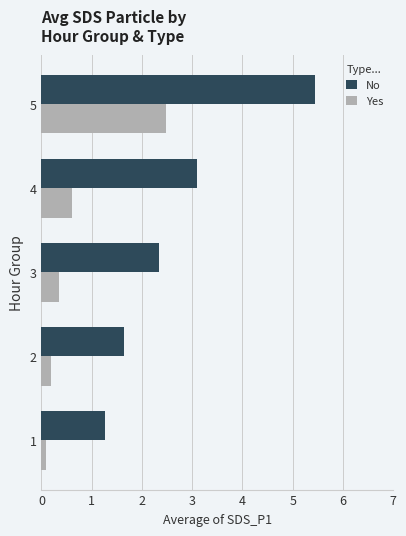

What is the average value of the No series?

2.8